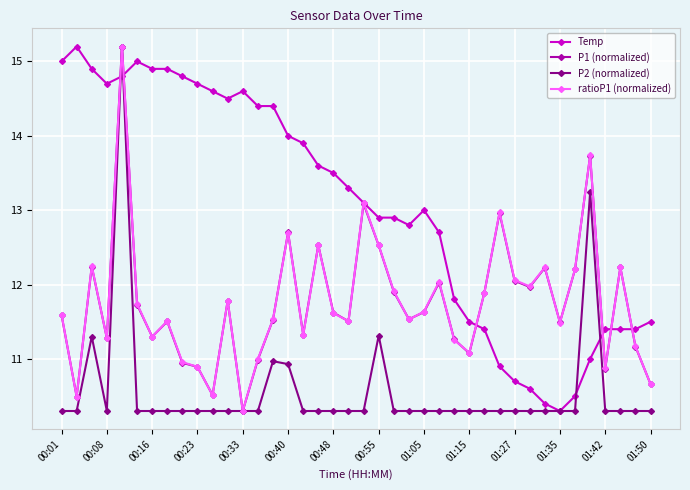

What is the maximum value shown in the chart?

15.2